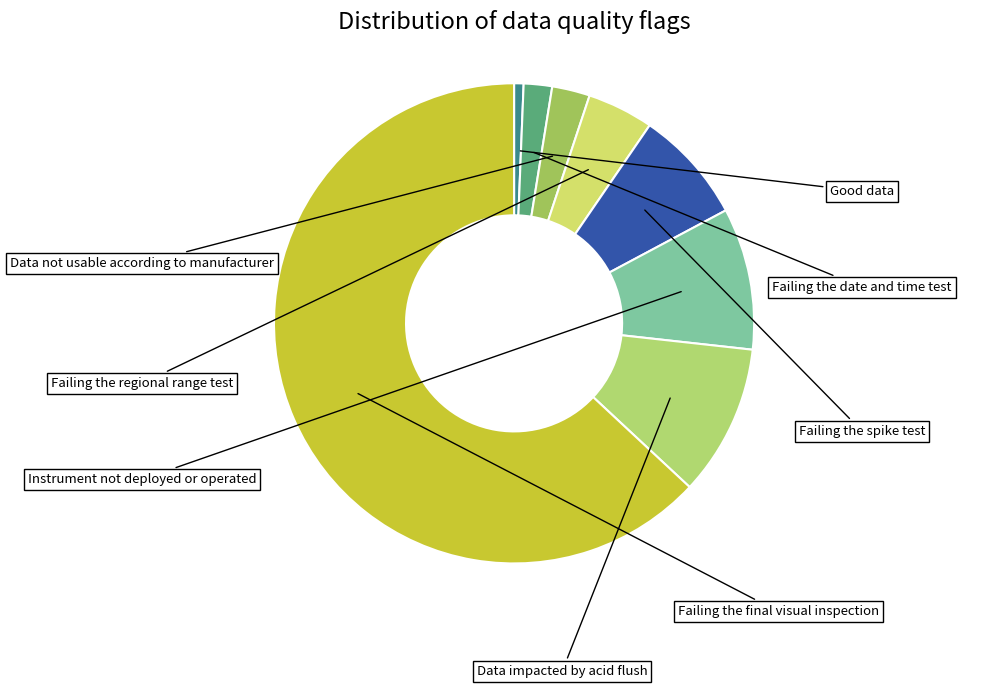

Count the number of slices in the pie.

8